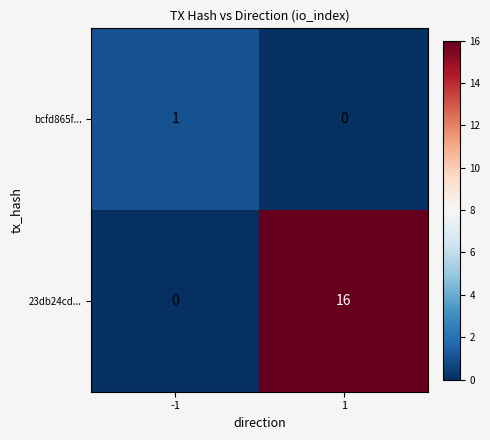

Is it true that 23db24cd... equals 6 at -1?

False